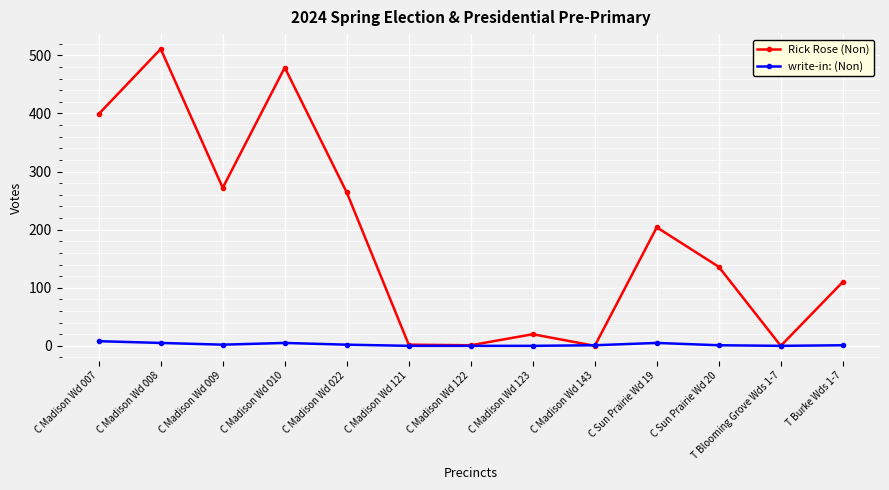

Count the number of data series in this chart.

2